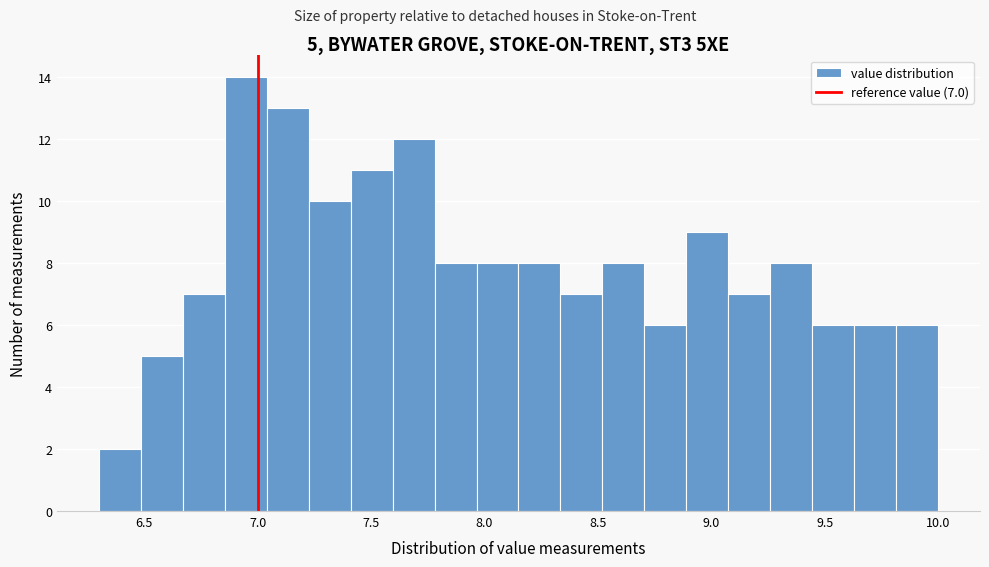

Around what value on the x-axis is the tallest bar? Give the approximate position of its centre, as read against the axis.

6.95